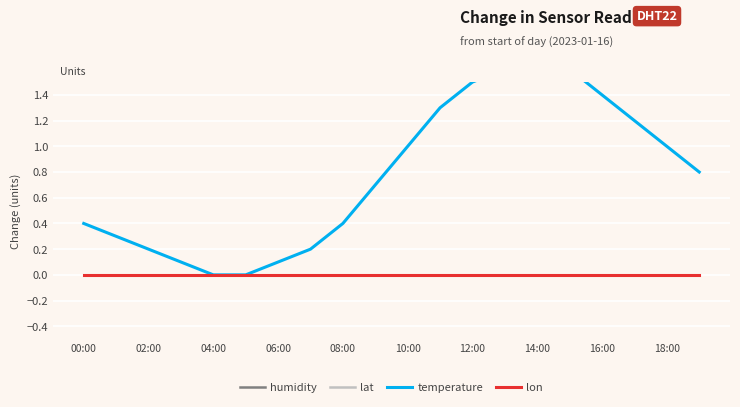

How many series are shown in this chart?

4